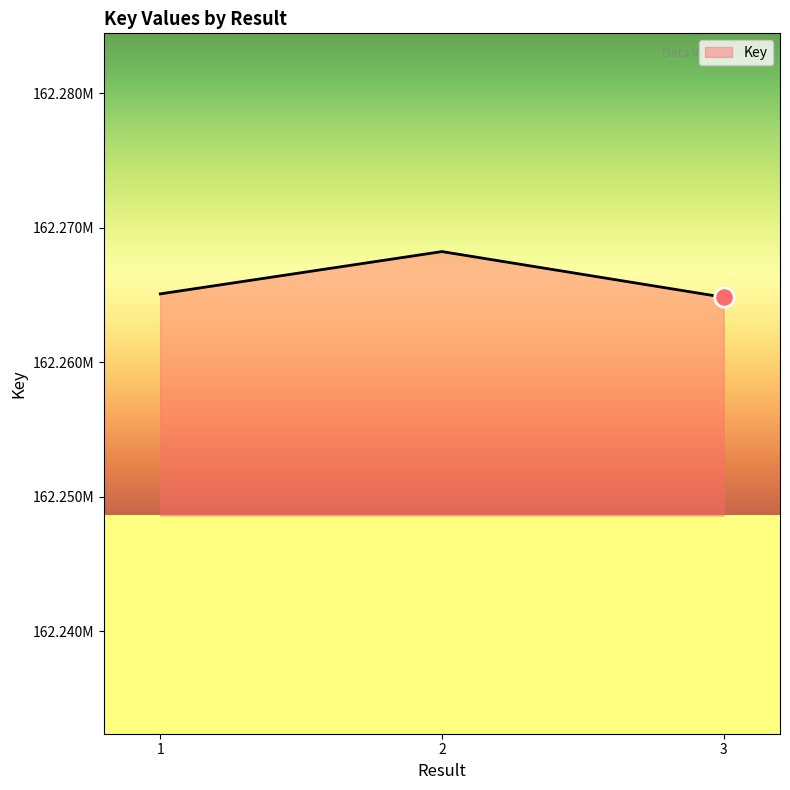

Is this an area chart (filled region under the line)?

Yes